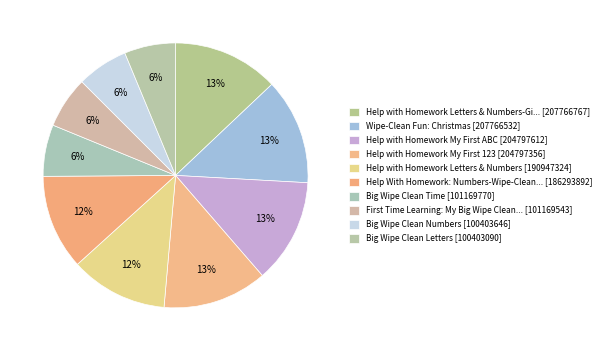

How many slices are in this pie chart?

10